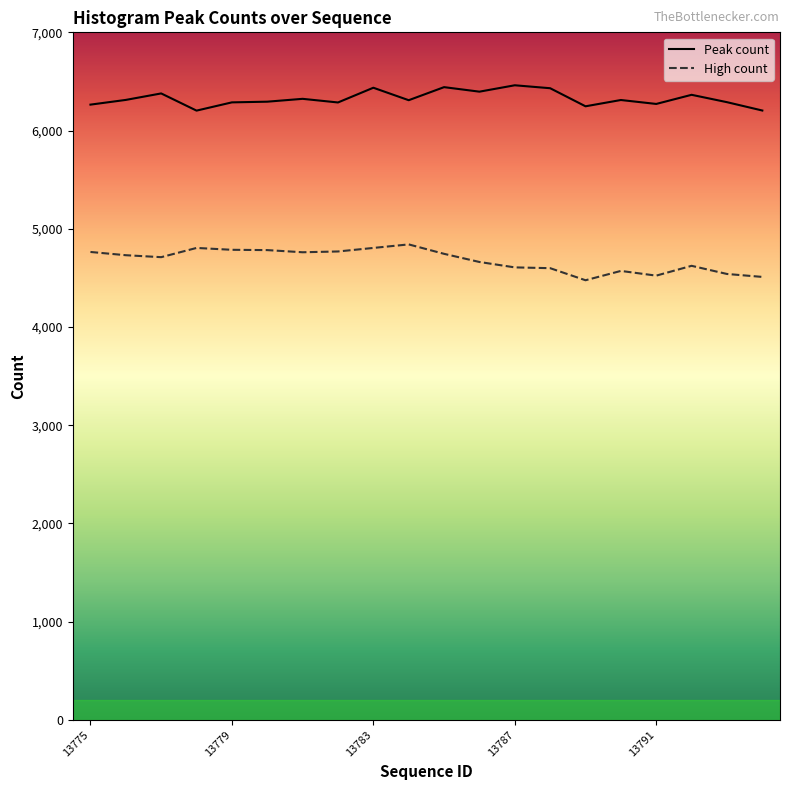

Reading left to right, list all the values displayed in this chart.

Peak count: 6264	6312	6378	6203	6287	6294	6323	6286	6436	6309	6442	6396	6461	6431	6247	6311	6271	6364	6289	6204
High count: 4764	4731	4711	4805	4786	4783	4761	4769	4805	4841	4745	4662	4607	4599	4476	4571	4523	4623	4540	4510